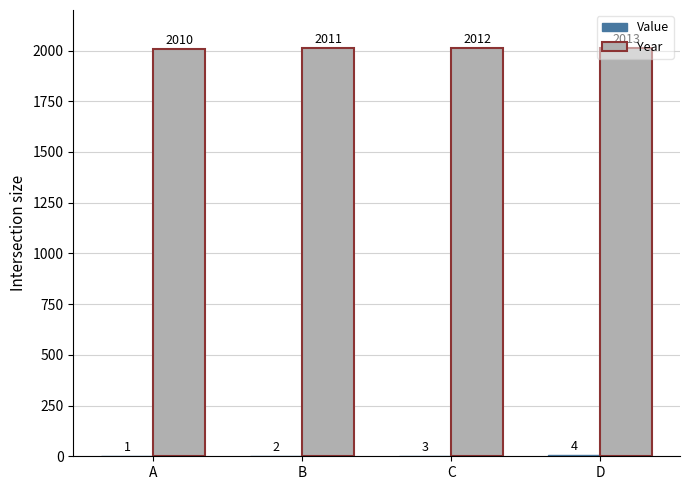

How many Year values are between 2011 and 2013?

3